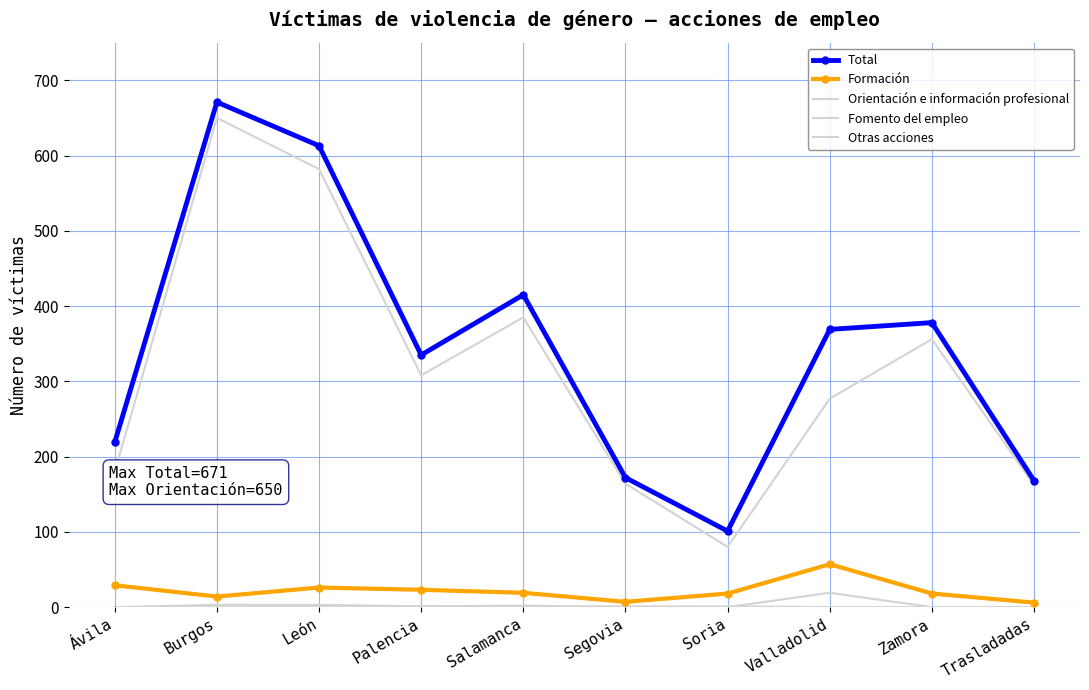

What is the average value of the Total series?

344